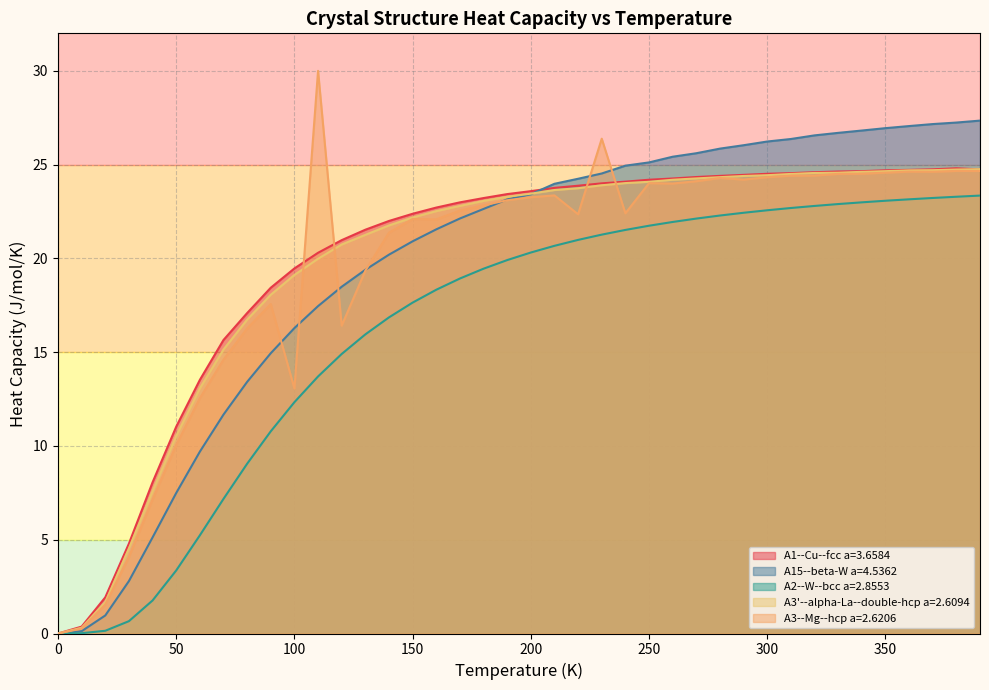

What is the value of the A15--beta-W a=4.5362 point at the 23rd from the left?

24.2